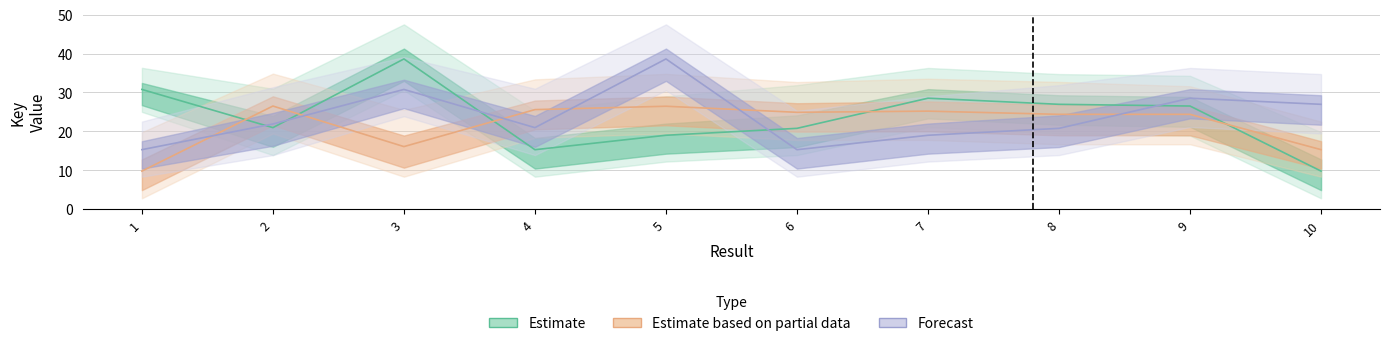

What is the difference between the Estimate based on partial data values at 6 and 1?

15.1